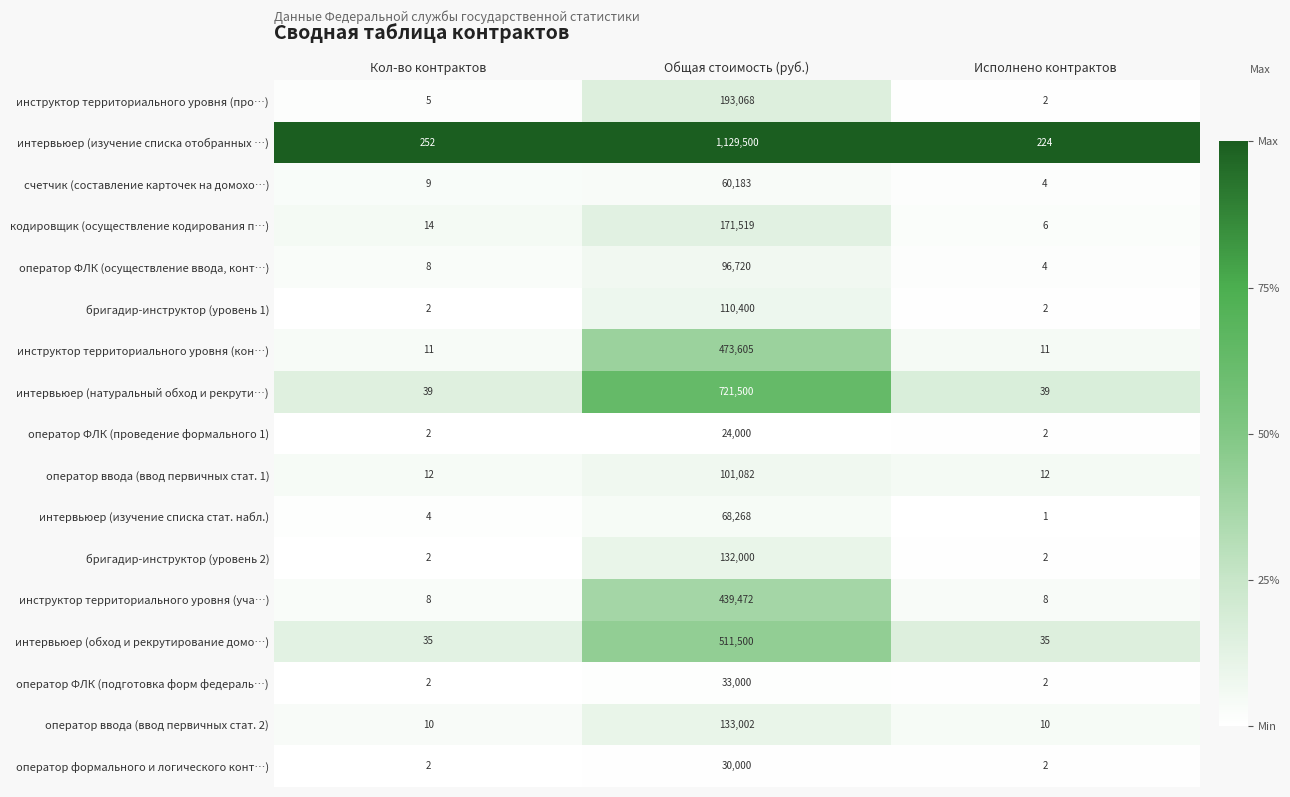

At which label does оператор ввода (ввод первичных стат. 1) reach its peak?

Общая стоимость (руб.)